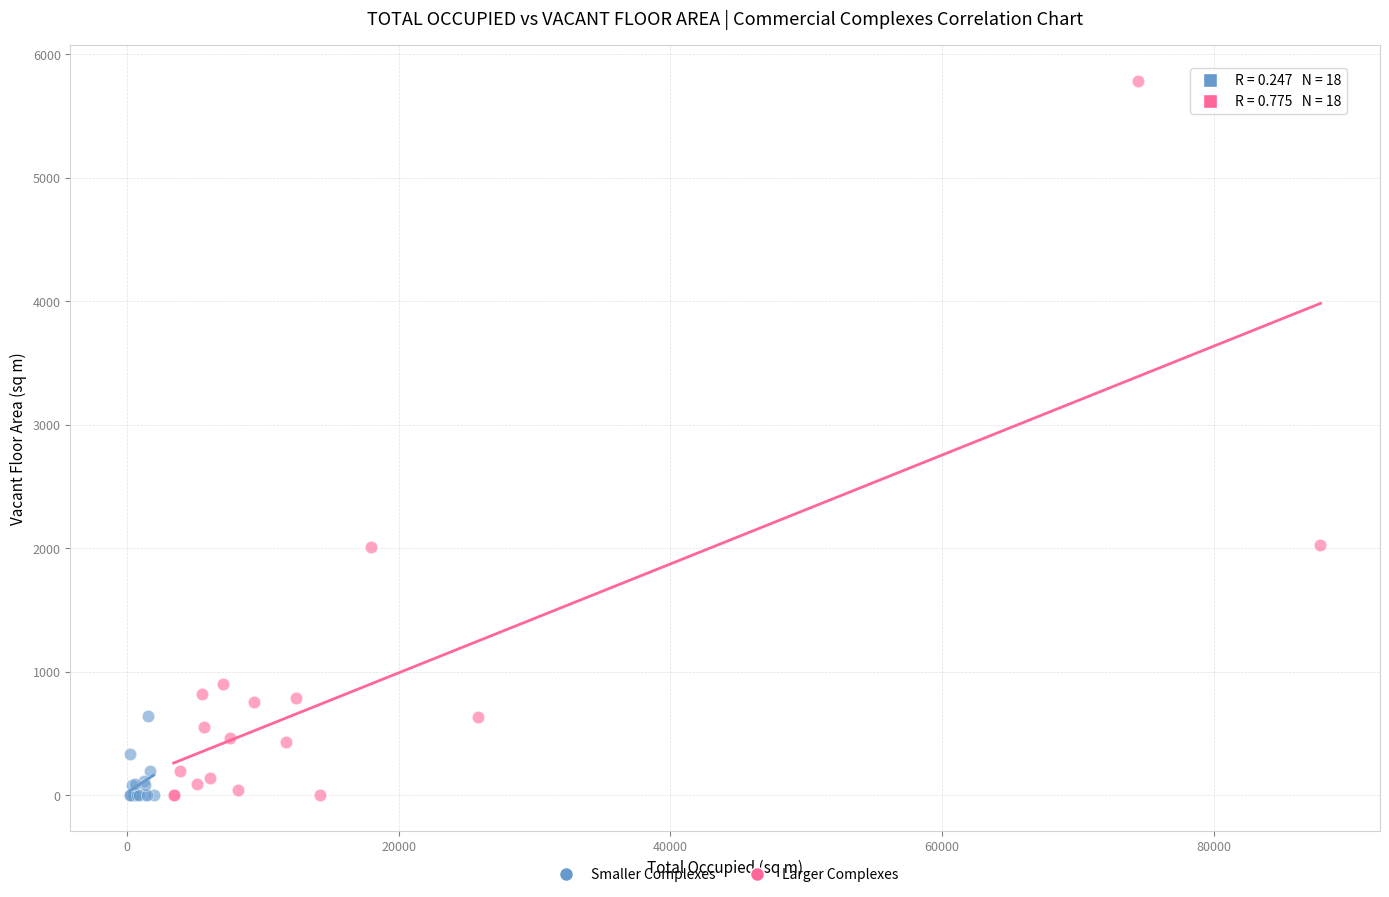

What are all the series names shown in the legend?

Smaller Complexes, Larger Complexes